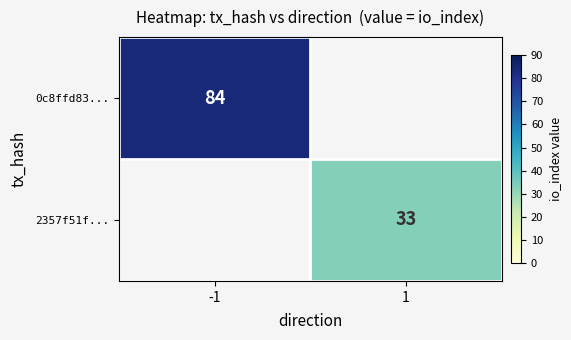

True or false: 0c8ffd83... has a value of 84 at -1.

True